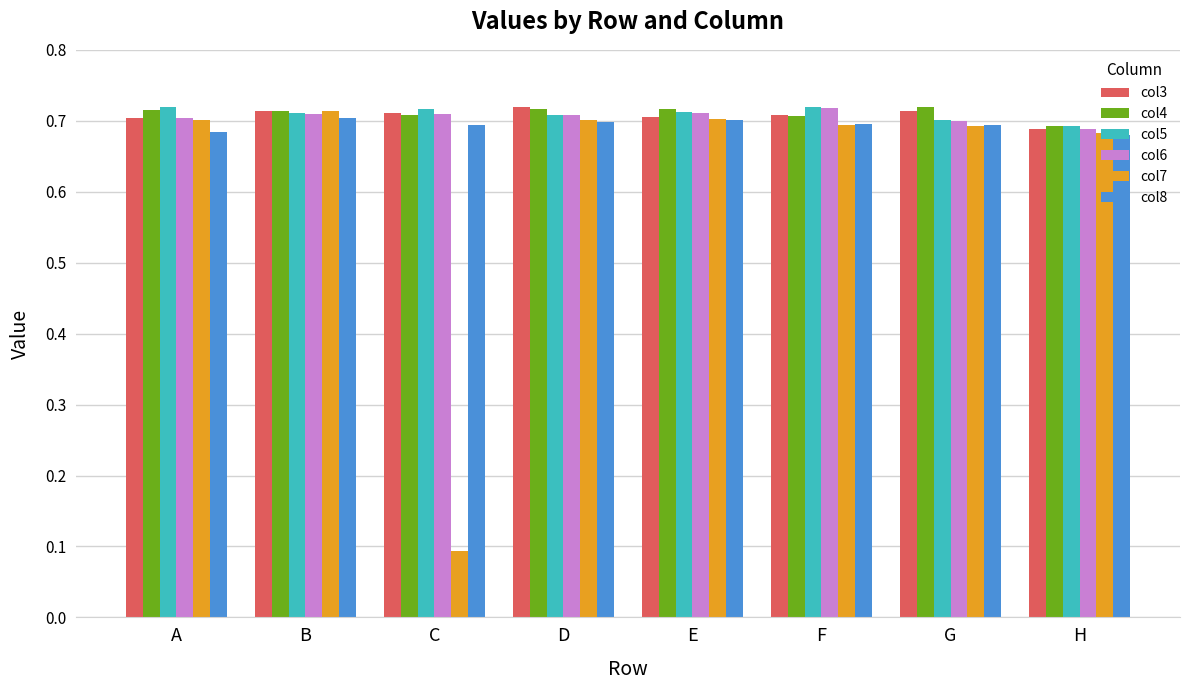

The value of col5 at G is 0.7. True or false?

True